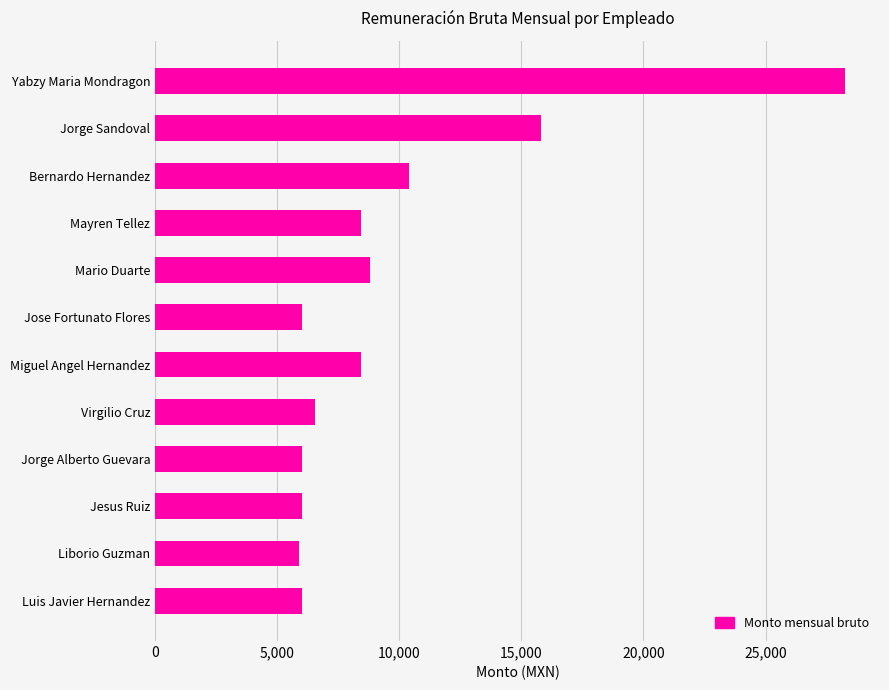

The chart shows a value of 5908.9 at Liborio Guzman. True or false?

True